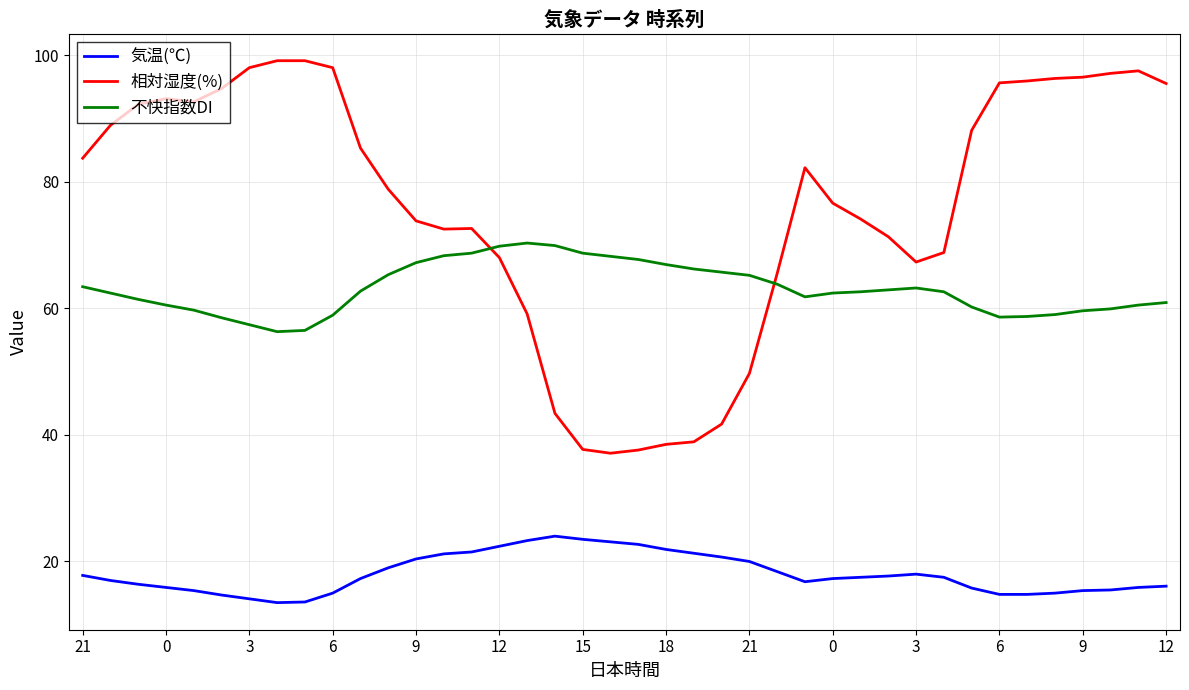

What is the lowest value of the 不快指数DI series?

56.3